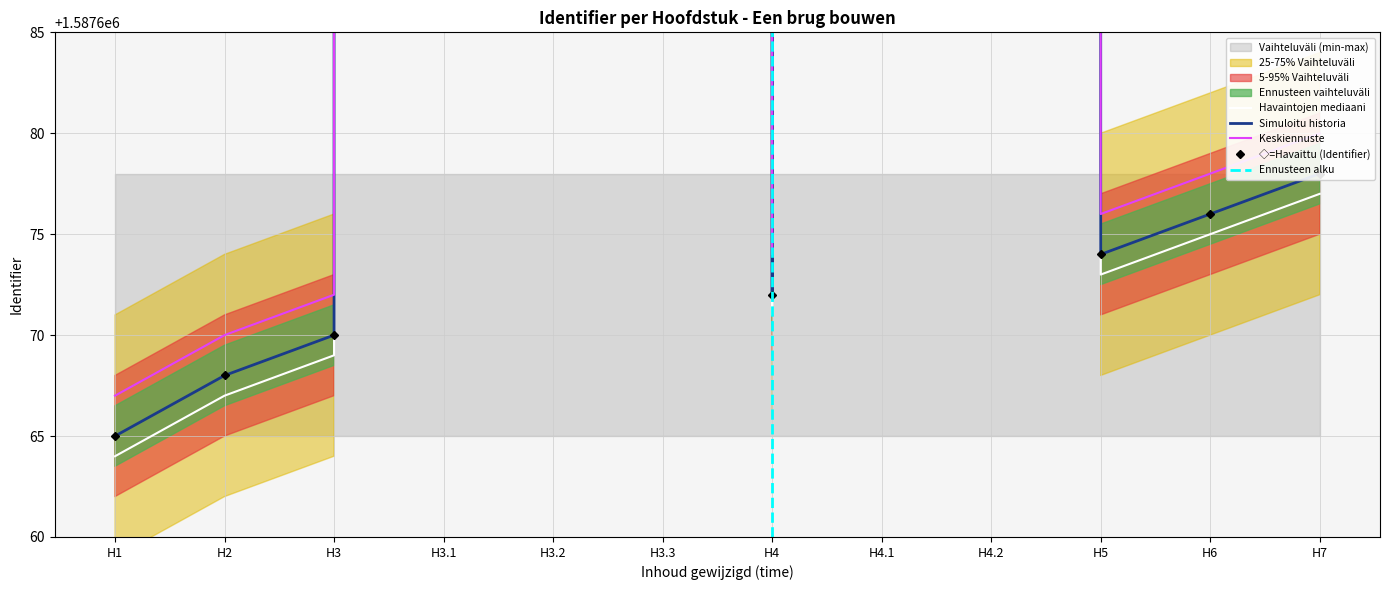

How many lines are shown in the chart?

3